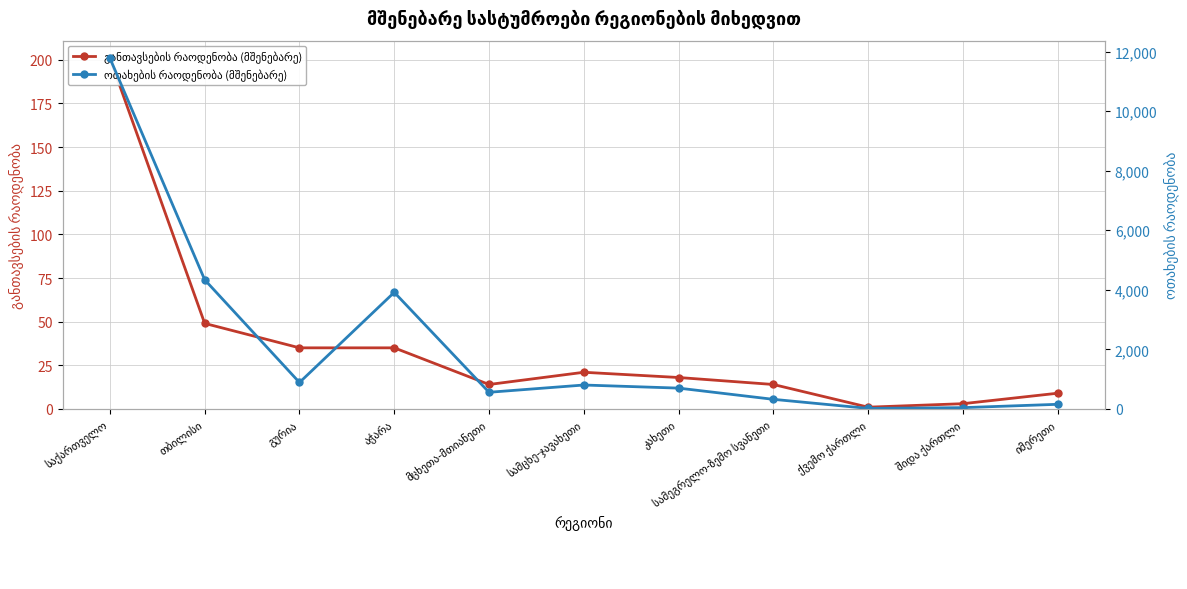

How many interior local valleys does the ოთახების რაოდენობა (მშენებარე) series have?

3